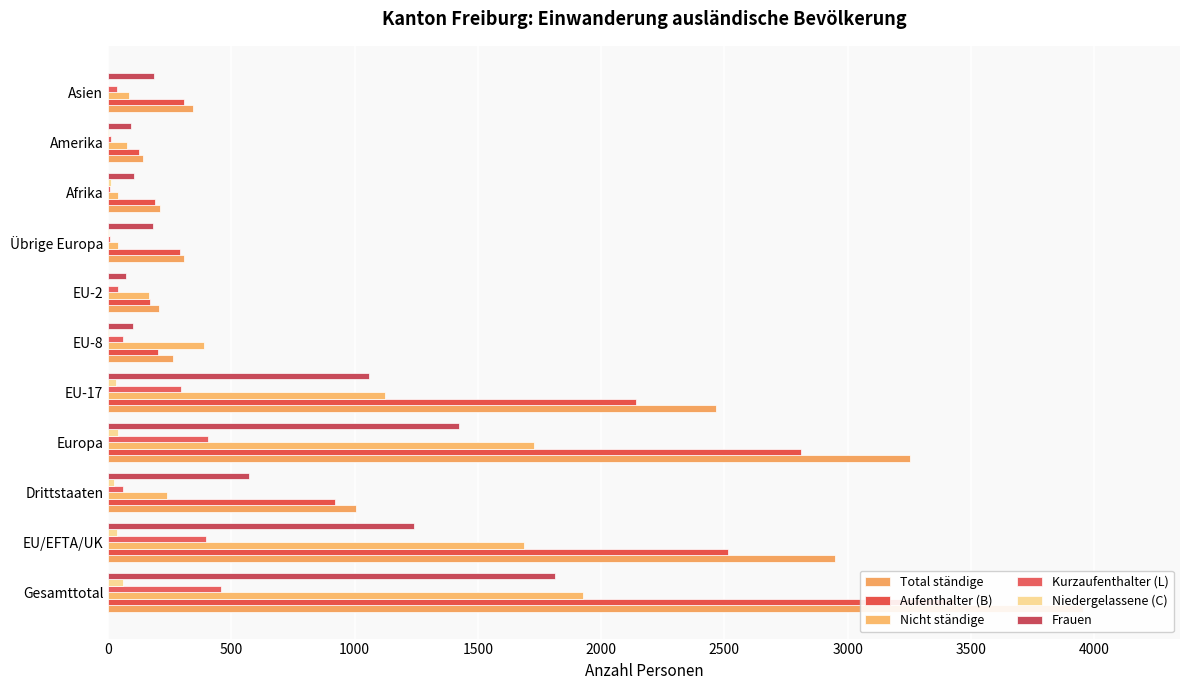

At Drittstaaten, list the series in order from largest to smallest.

Total ständige, Aufenthalter (B), Frauen, Nicht ständige, Kurzaufenthalter (L), Niedergelassene (C)